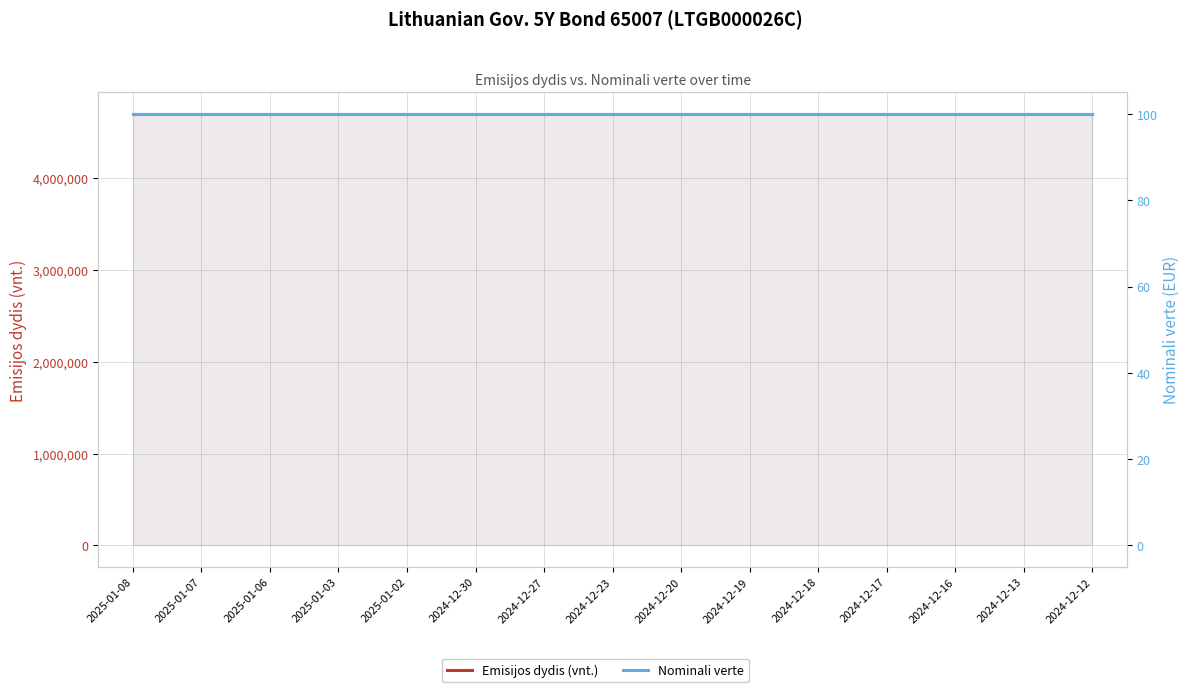

What is the maximum value shown in the chart?

4700000